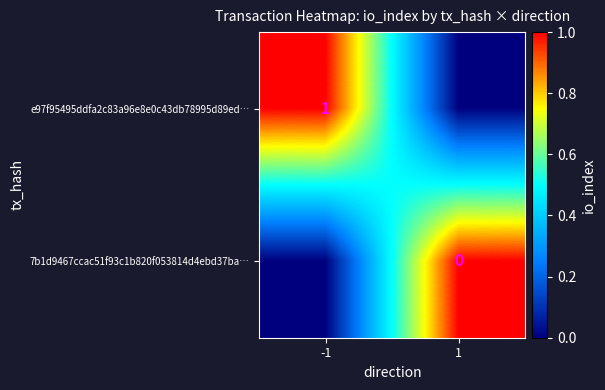

List the series in order of their peak value, highest first.

e97f95495ddfa2c83a96e8e0c43db78995d89ed…, 7b1d9467ccac51f93c1b820f053814d4ebd37ba…